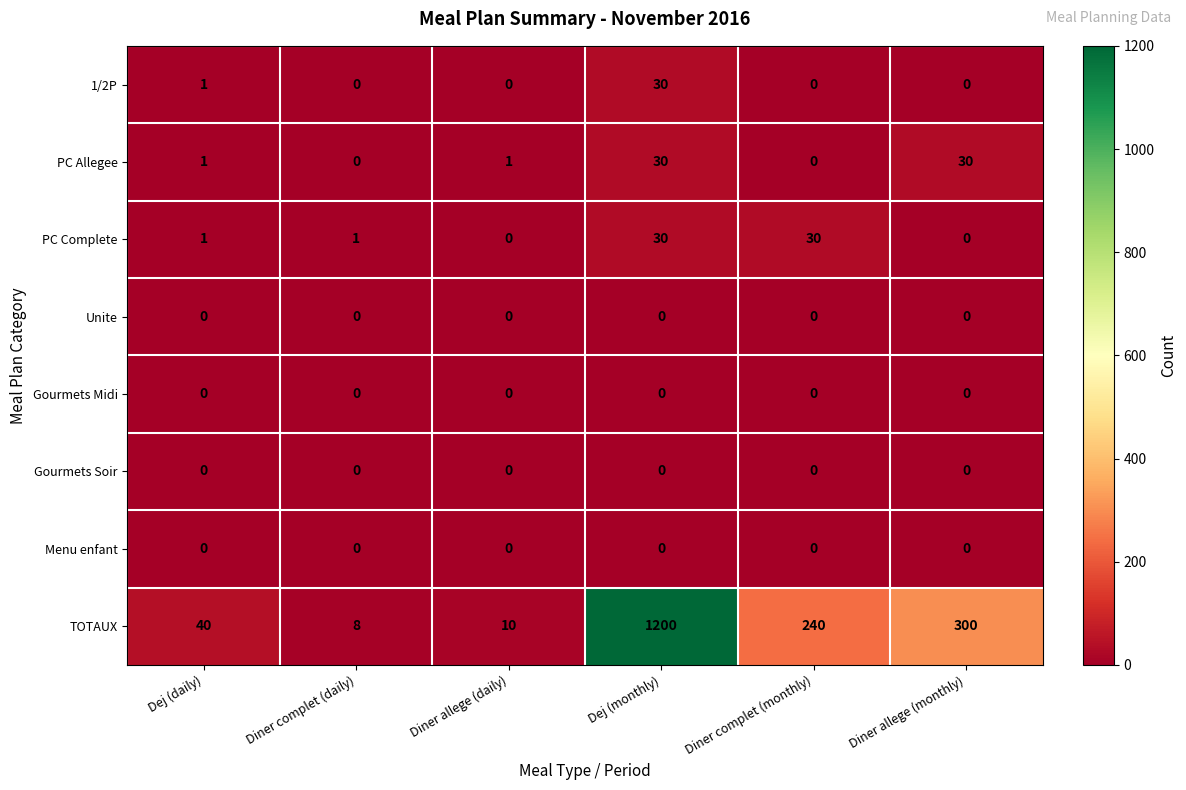

What is the average value of the PC Complete series?

10